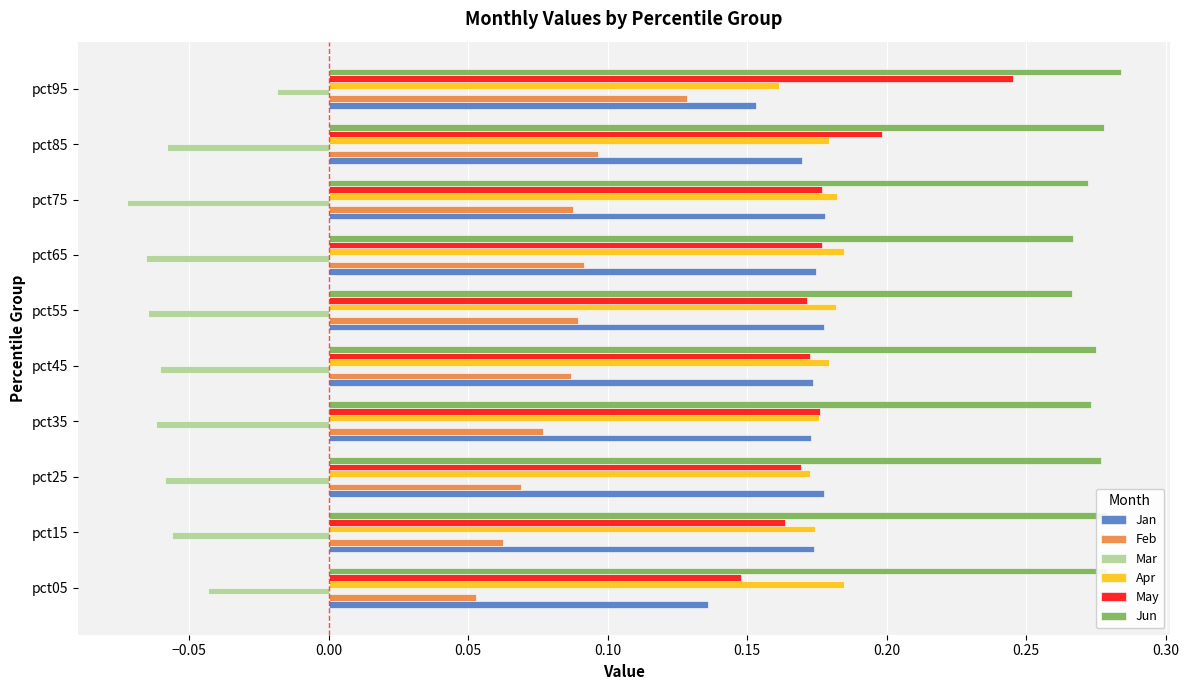

What is the sum of all Mar values?

-0.6